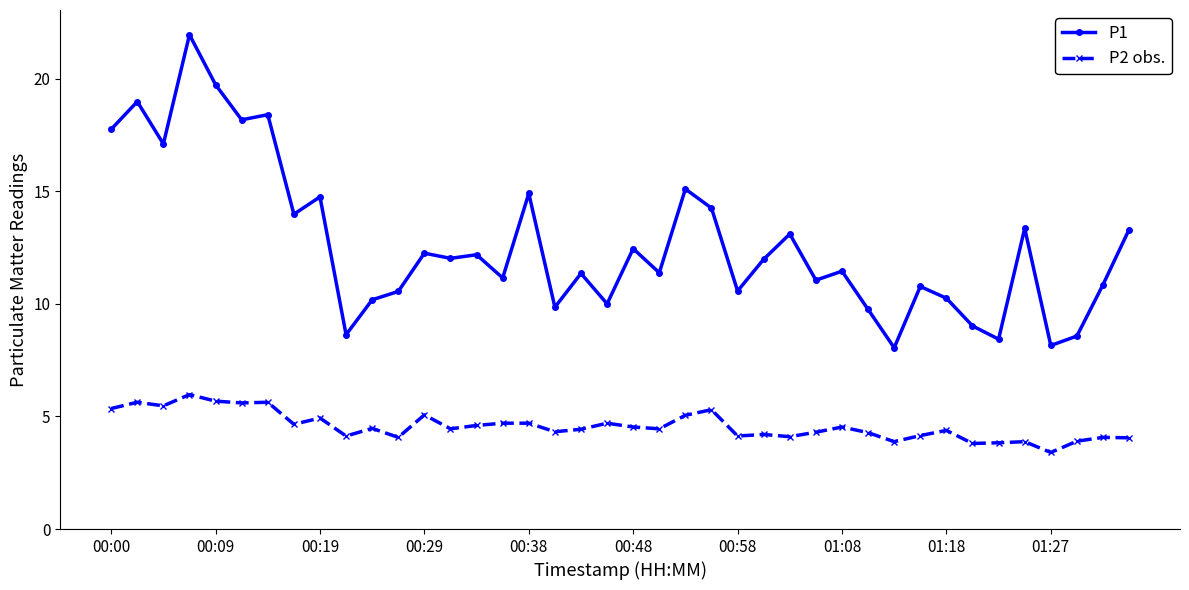

Rank the series by their average value, from lowest to highest.

P2 obs., P1